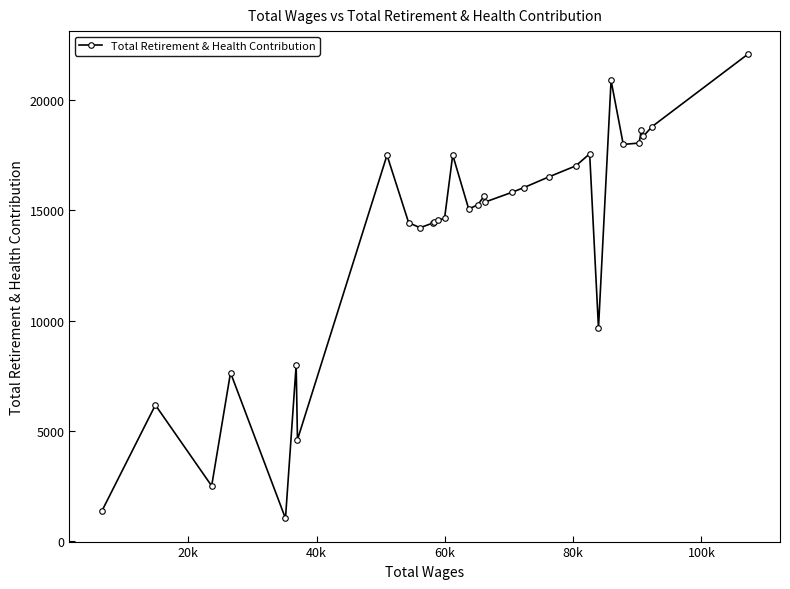

What is the maximum value shown in the chart?

22071